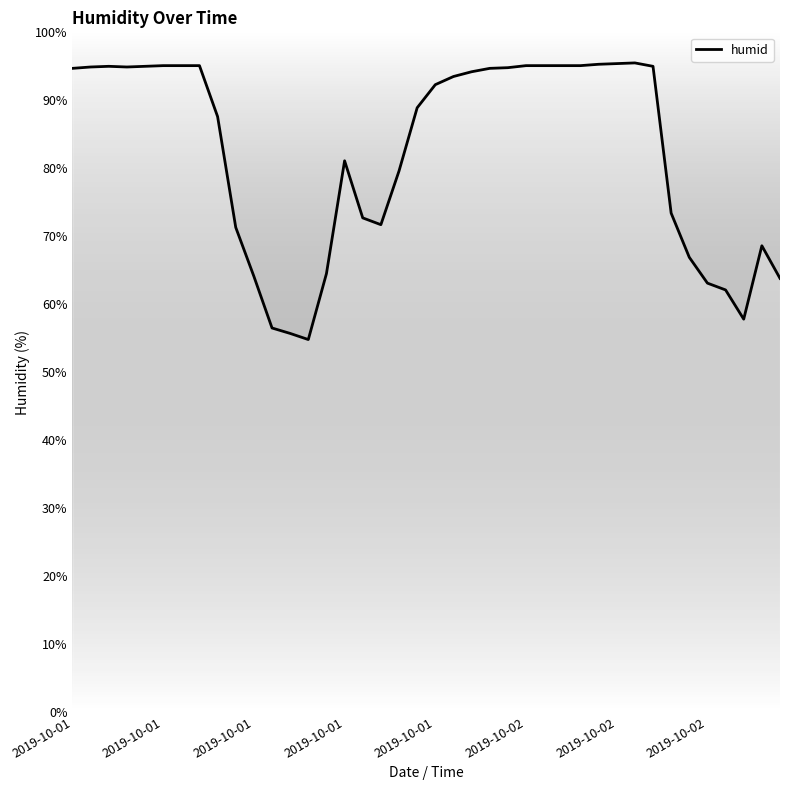

What is the maximum value shown in the chart?

95.5